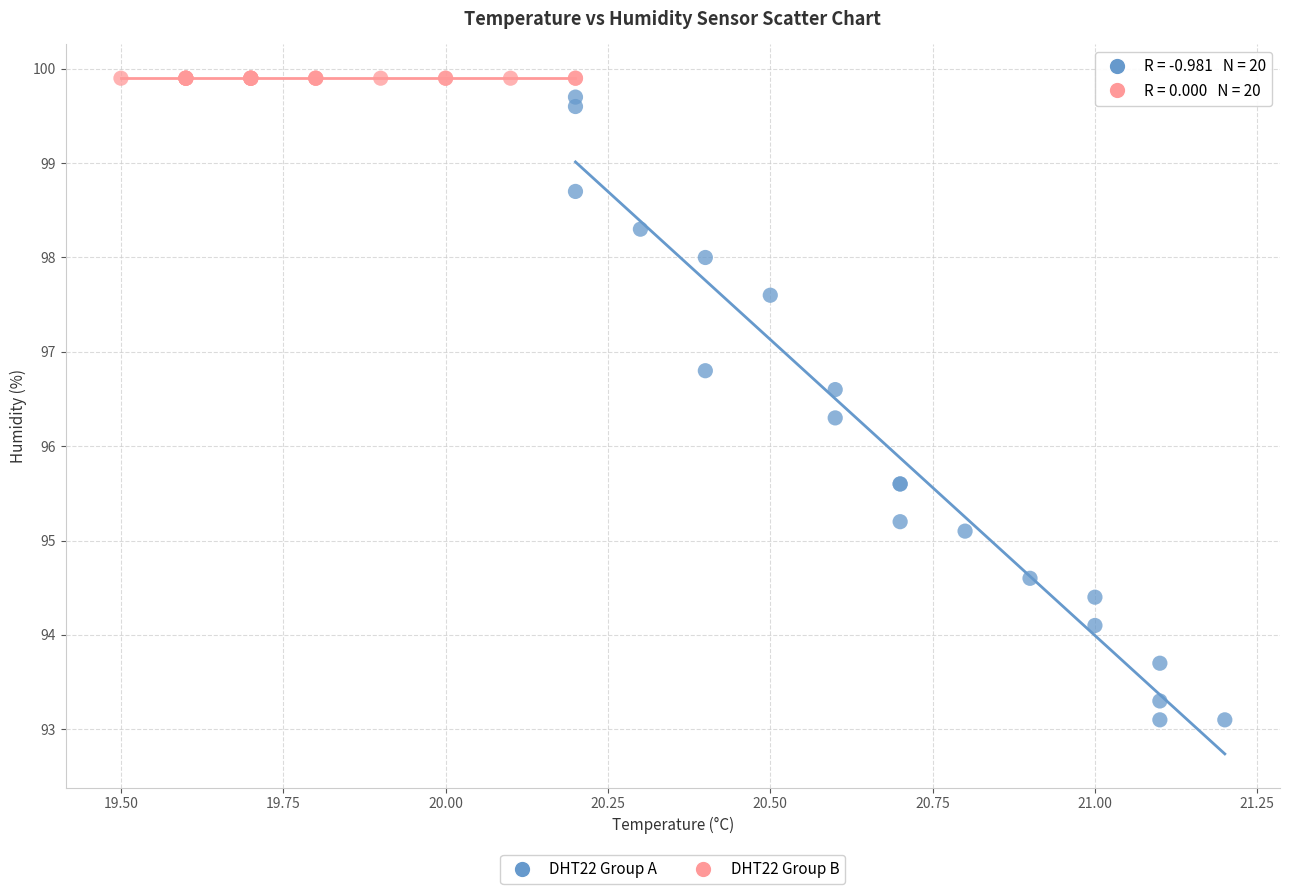

What are all the series names shown in the legend?

DHT22 Group A, DHT22 Group B